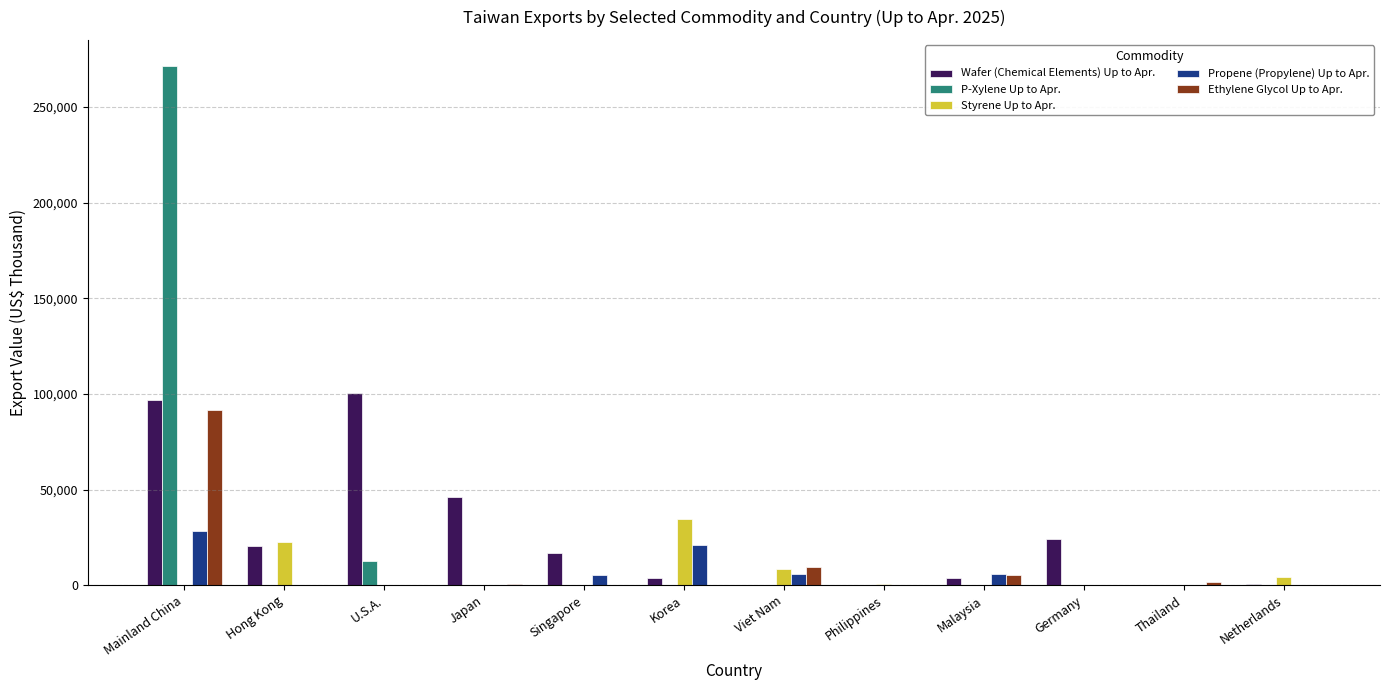

At which label does Wafer (Chemical Elements) Up to Apr. first exceed 16629?

Mainland China